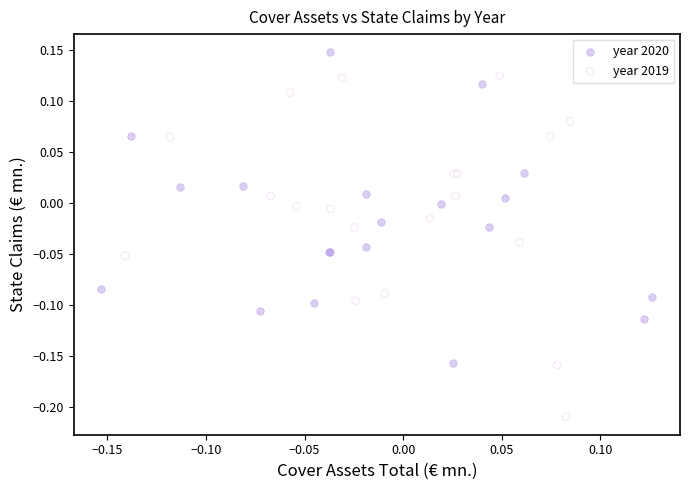

Which series contains the lowest Y value?

year 2019